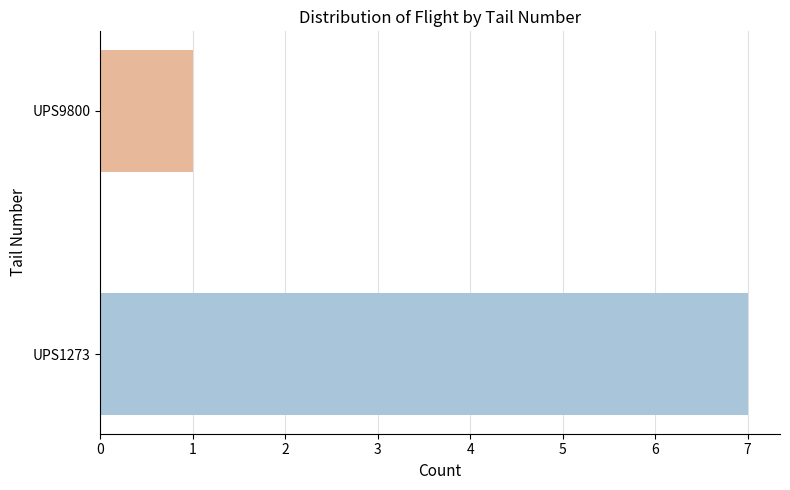

Rank the categories by value from highest to lowest.

UPS1273, UPS9800